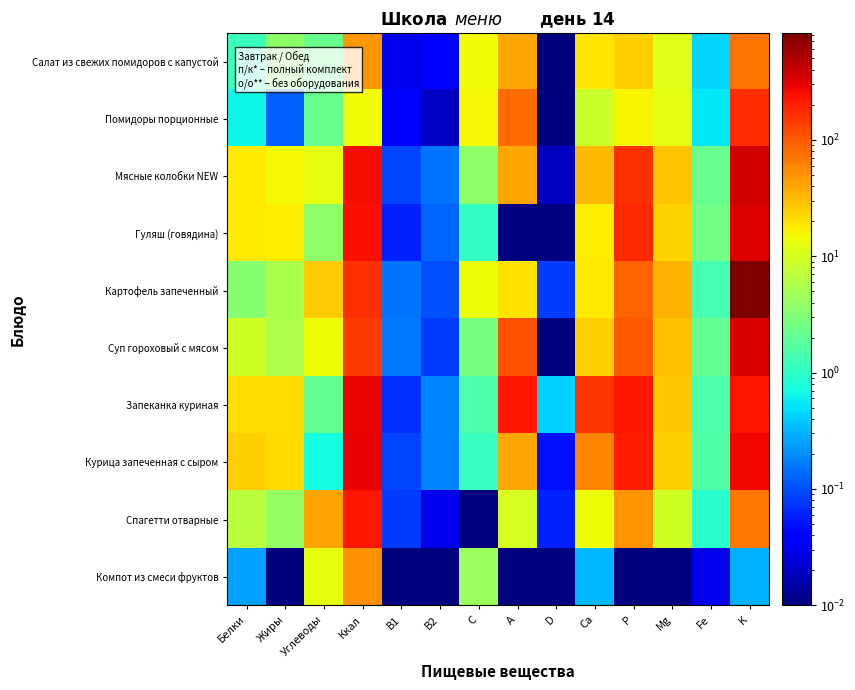

Reading left to right, extract all data points from this chart.

Салат из свежих помидоров с капустой: Белки=1.2	Жиры=3.6	Углеводы=2.3	Ккал=48.4	B1=0.0	B2=0.0	C=14.4	A=40.0	D=0.0	Ca=18.7	P=24.7	Mg=11.3	Fe=0.4	K=75.6
Помидоры порционные: Белки=0.7	Жиры=0.1	Углеводы=2.3	Ккал=14.4	B1=0.0	B2=0.0	C=15.0	A=80.0	D=0.0	Ca=8.4	P=15.6	Mg=12.0	Fe=0.5	K=174.0
Мясные колобки NEW: Белки=18.0	Жиры=15.0	Углеводы=12.2	Ккал=256.9	B1=0.1	B2=0.1	C=3.7	A=40.0	D=0.0	Ca=32.2	P=166.3	Mg=27.8	Fe=2.1	K=357.4
Гуляш (говядина): Белки=18.1	Жиры=17.1	Углеводы=3.7	Ккал=241.0	B1=0.1	B2=0.1	C=1.1	A=0.0	D=0.0	Ca=17.0	P=176.7	Mg=23.2	Fe=2.6	K=317.0
Картофель запеченный: Белки=3.3	Жиры=5.6	Углеводы=26.0	Ккал=167.1	B1=0.1	B2=0.1	C=14.0	A=20.0	D=0.1	Ca=17.8	P=89.9	Mg=35.1	Fe=1.4	K=825.7
Суп гороховый с мясом: Белки=9.2	Жиры=5.6	Углеводы=13.6	Ккал=141.2	B1=0.2	B2=0.1	C=2.7	A=110.0	D=0.0	Ca=24.4	P=101.0	Mg=29.0	Fe=2.1	K=339.5
Запеканка куриная: Белки=20.2	Жиры=20.3	Углеводы=2.1	Ккал=274.0	B1=0.1	B2=0.2	C=1.5	A=225.0	D=0.4	Ca=157.7	P=222.6	Mg=26.6	Fe=1.5	K=237.9
Курица запеченная с сыром: Белки=24.9	Жиры=21.1	Углеводы=0.7	Ккал=290.5	B1=0.1	B2=0.2	C=1.1	A=40.0	D=0.1	Ca=58.5	P=211.1	Mg=24.2	Fe=1.6	K=271.0
Спагетти отварные: Белки=6.8	Жиры=3.9	Углеводы=41.3	Ккал=227.5	B1=0.1	B2=0.0	C=0.0	A=10.0	D=0.1	Ca=13.5	P=50.8	Mg=9.1	Fe=0.9	K=72.5
Компот из смеси фруктов: Белки=0.2	Жиры=0.0	Углеводы=12.7	Ккал=51.3	B1=0.0	B2=0.0	C=4.4	A=0.0	D=0.0	Ca=0.3	P=0.0	Mg=0.0	Fe=0.0	K=0.3